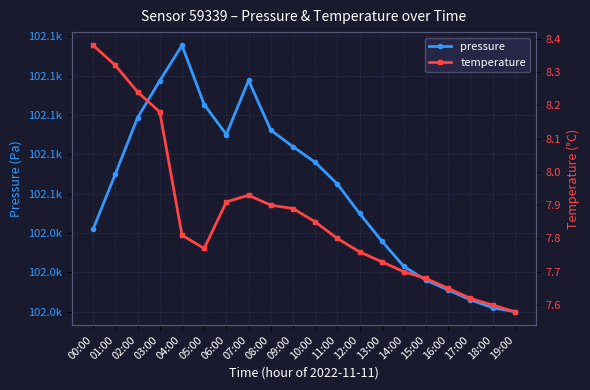

Reading left to right, transcribe all the data shown in this chart.

pressure: 00:00=102051.1	01:00=102065.1	02:00=102079.4	03:00=102088.8	04:00=102097.7	05:00=102082.7	06:00=102075.1	07:00=102088.8	08:00=102076.2	09:00=102072.0	10:00=102068.0	11:00=102062.5	12:00=102055.0	13:00=102048.0	14:00=102041.5	15:00=102038.0	16:00=102035.5	17:00=102033.0	18:00=102031.0	19:00=102030.0
temperature: 00:00=8.4	01:00=8.3	02:00=8.2	03:00=8.2	04:00=7.8	05:00=7.8	06:00=7.9	07:00=7.9	08:00=7.9	09:00=7.9	10:00=7.8	11:00=7.8	12:00=7.8	13:00=7.7	14:00=7.7	15:00=7.7	16:00=7.7	17:00=7.6	18:00=7.6	19:00=7.6